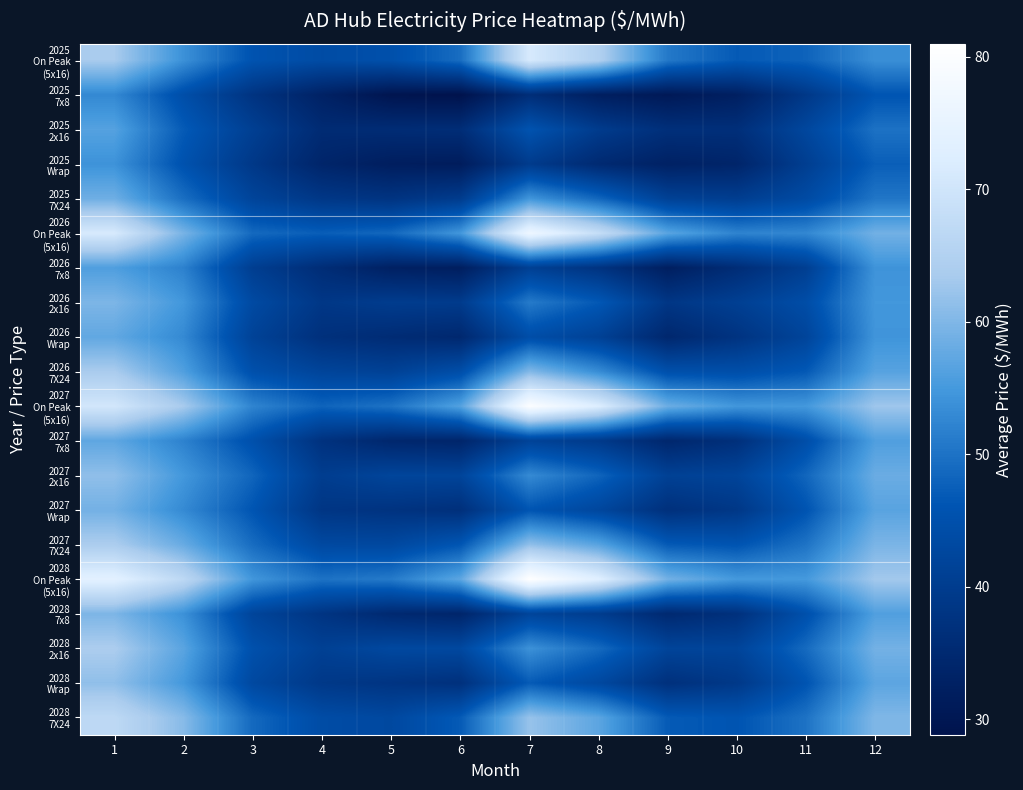

At which category does the chart reach its minimum across all series?

6